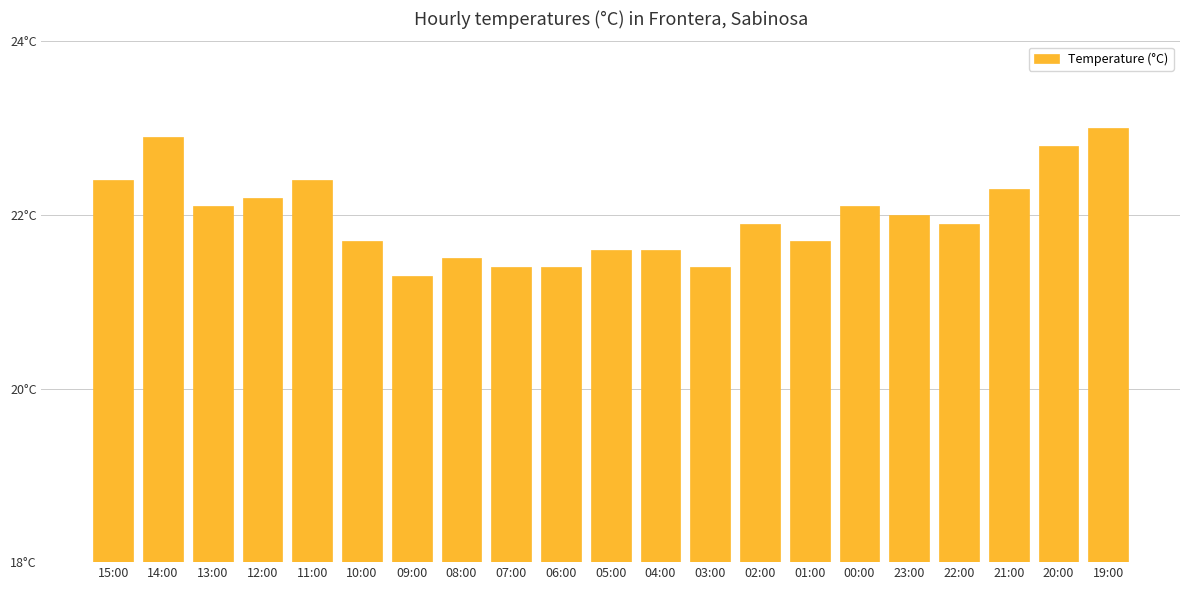

Are the bars horizontal?

No